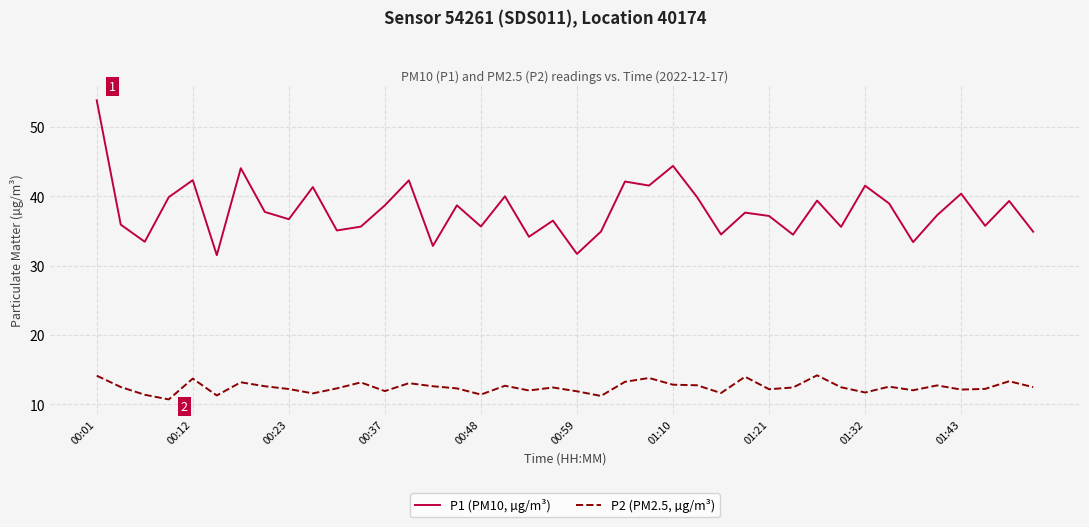

List the series in order of their overall mean, lowest first.

P2 (PM2.5, µg/m³), P1 (PM10, µg/m³)